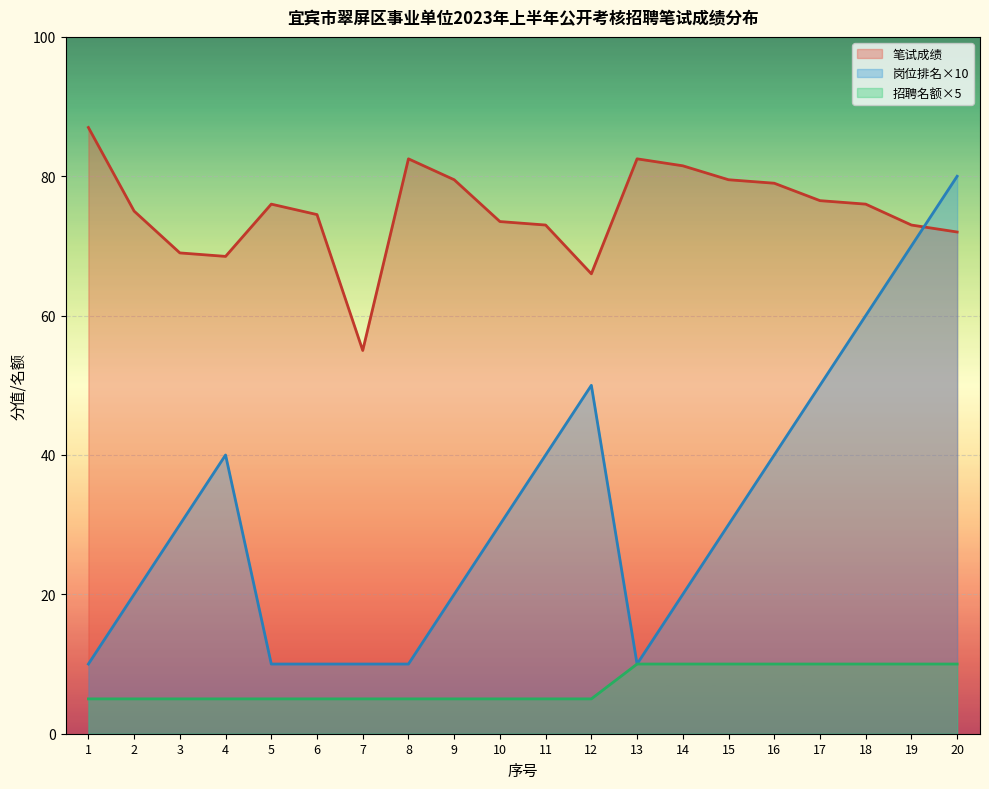

Count the 岗位排名 values in the range 10 to 50.

17